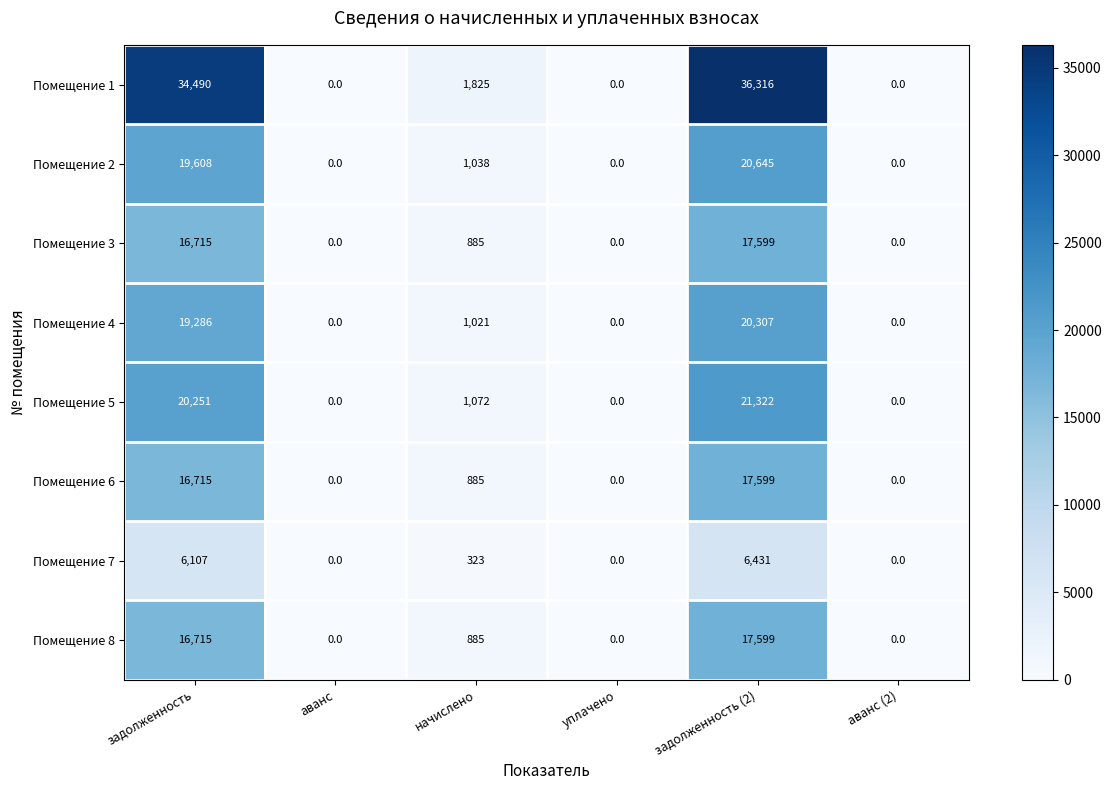

Between начислено and аванс (2), which series saw the biggest shift?

Помещение 1